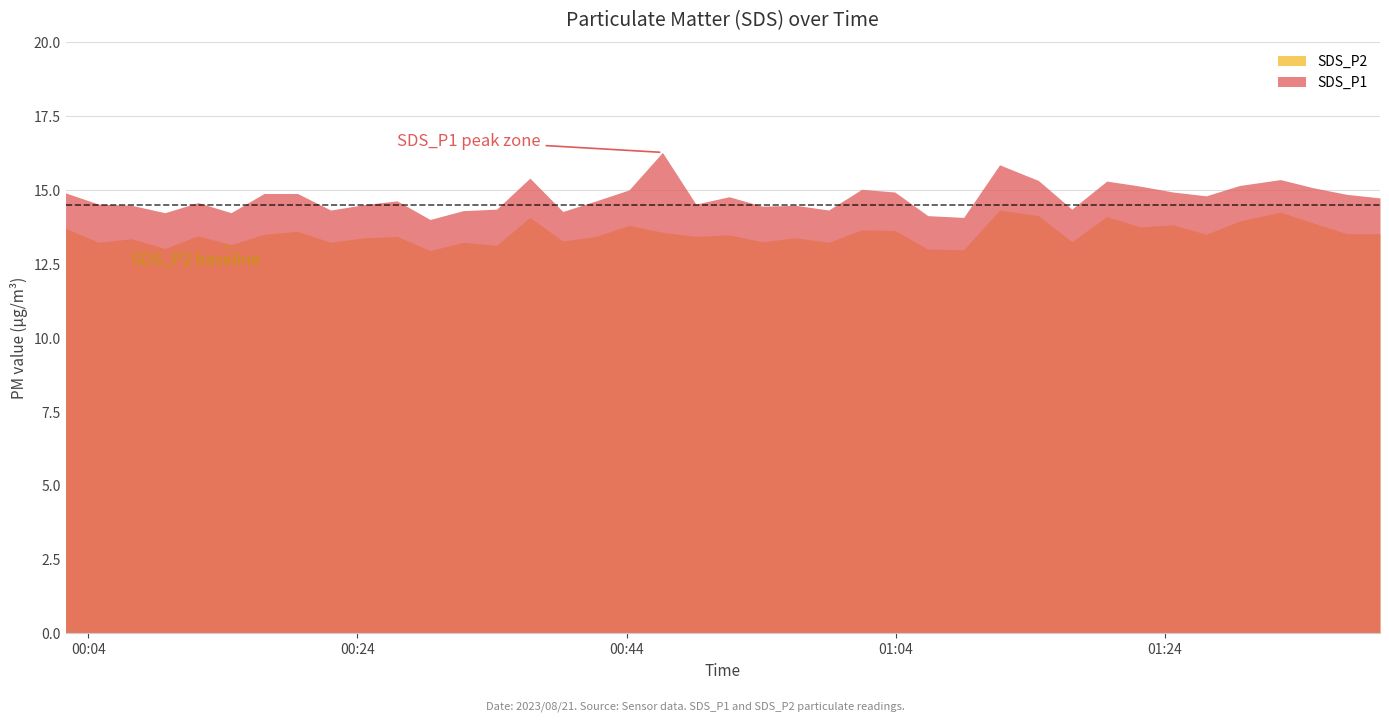

What is the difference between the maximum and minimum values in the SDS_P2 series?

1.4